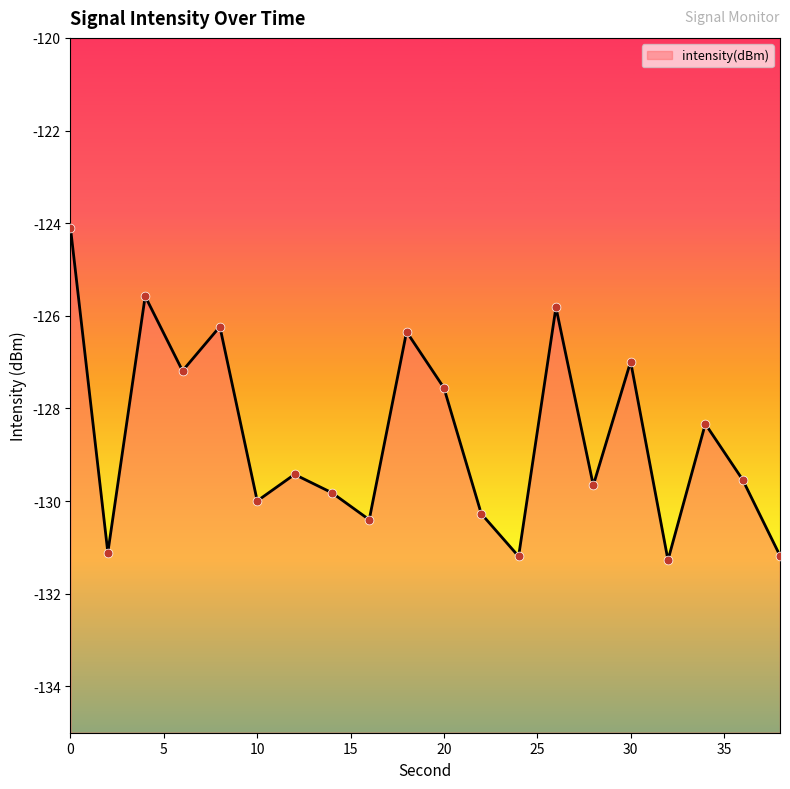

What is the change in value from 26 to 32?

-5.5